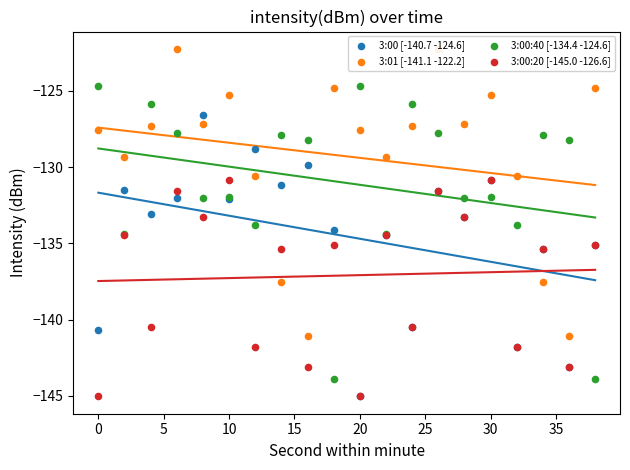

Which series contains the highest Y value?

3:01 [-141.1 -122.2]